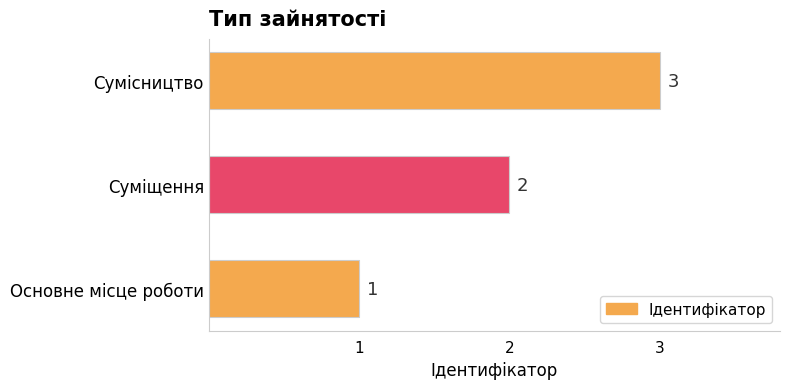

What is the change in value from Основне місце роботи to Суміщення?

+1